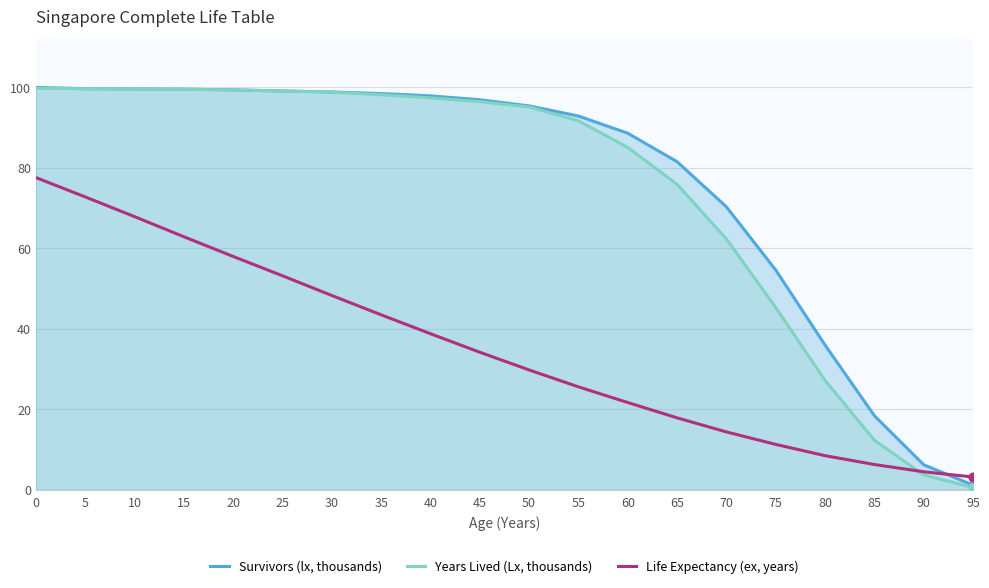

What are all the series names shown in the legend?

Survivors (lx, thousands), Years Lived (Lx, thousands), Life Expectancy (ex, years)